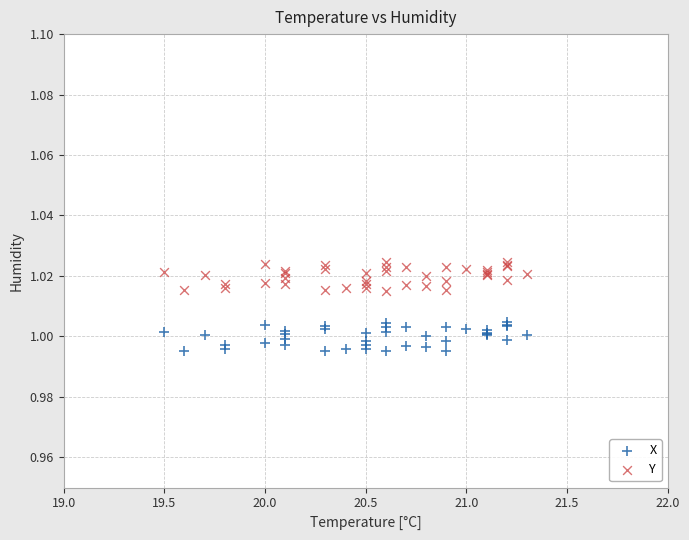

Which series reaches the minimum Y coordinate?

X